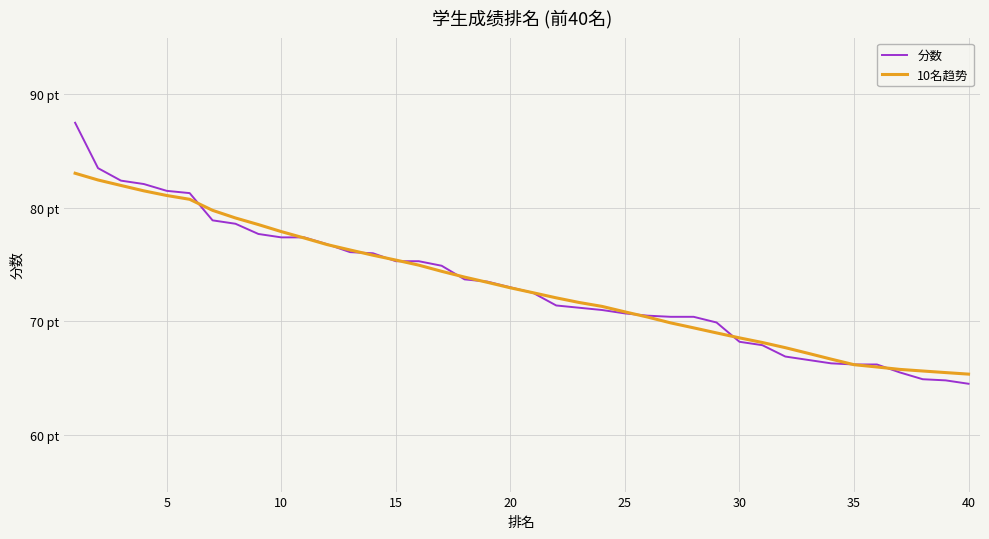

True or false: 分数 has more than 2 interior local peaks.

False